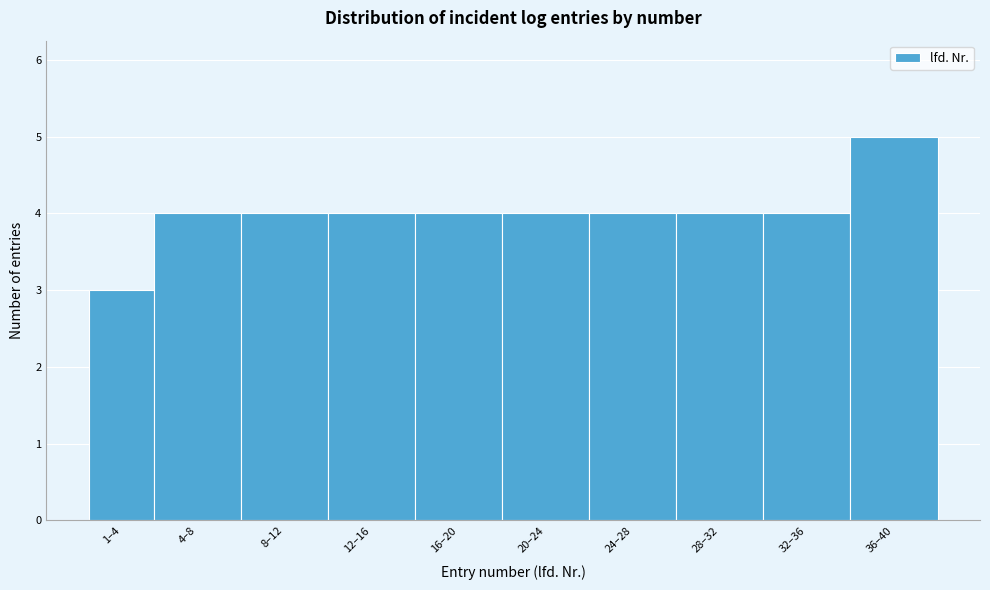

Reading left to right, list all the values displayed in this chart.

3	4	4	4	4	4	4	4	4	5